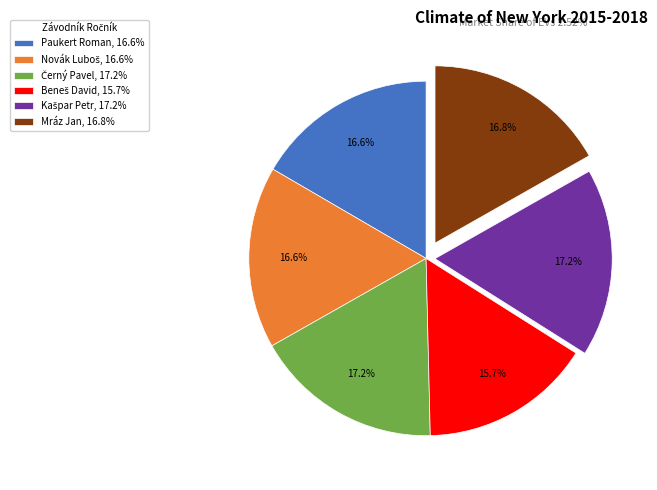

Is there any slice that represents more than half of the pie?

No